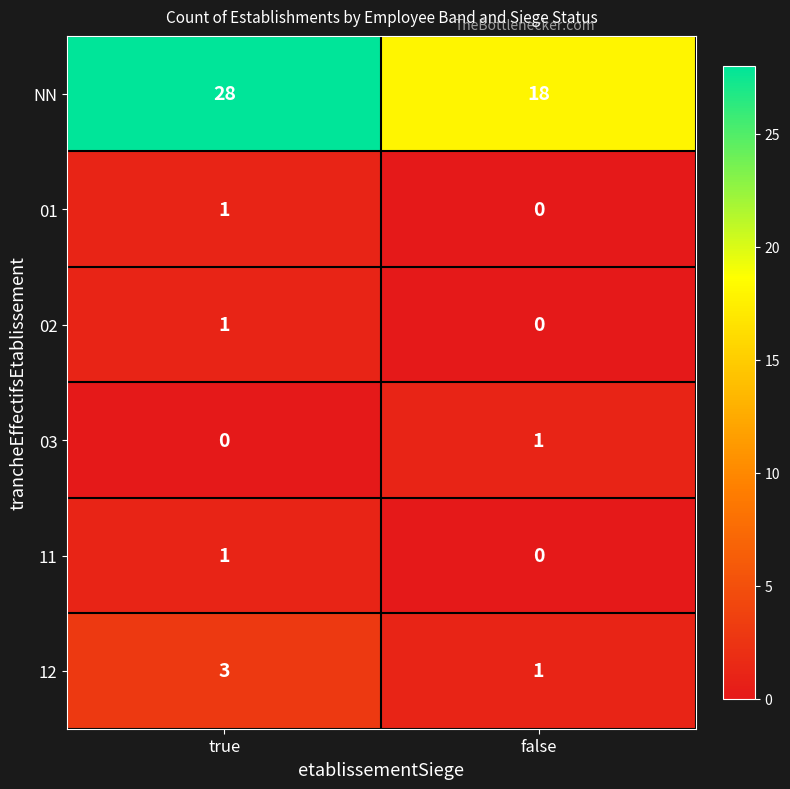

At how many categories does at least one series exceed 3?

2